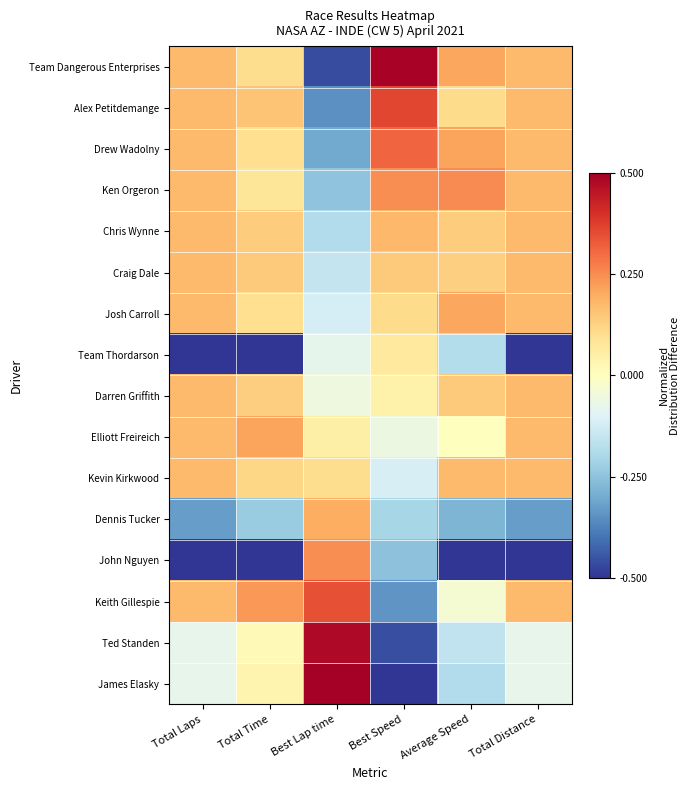

List the series in order of their peak value, lowest first.

Team Thordarson, Craig Dale, Darren Griffith, Kevin Kirkwood, Chris Wynne, Dennis Tucker, Josh Carroll, Elliott Freireich, John Nguyen, Ken Orgeron, Drew Wadolny, Keith Gillespie, Alex Petitdemange, Ted Standen, Team Dangerous Enterprises, James Elasky